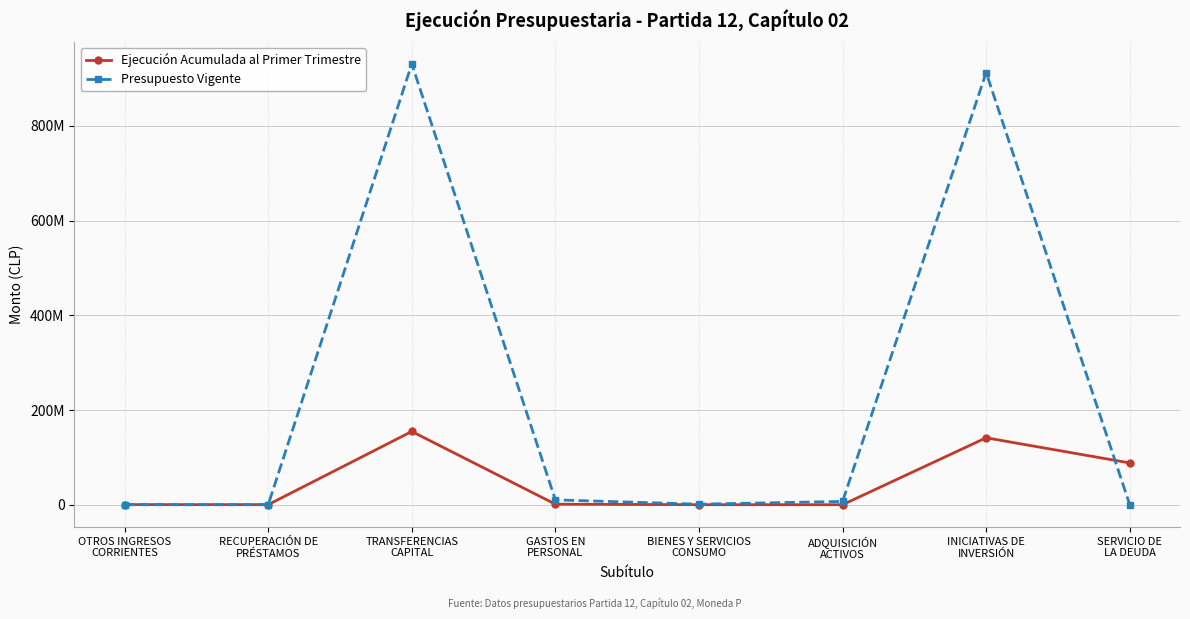

Where is the first local minimum for Ejecución Acumulada al Primer Trimestre?

RECUPERACIÓN DE
PRÉSTAMOS